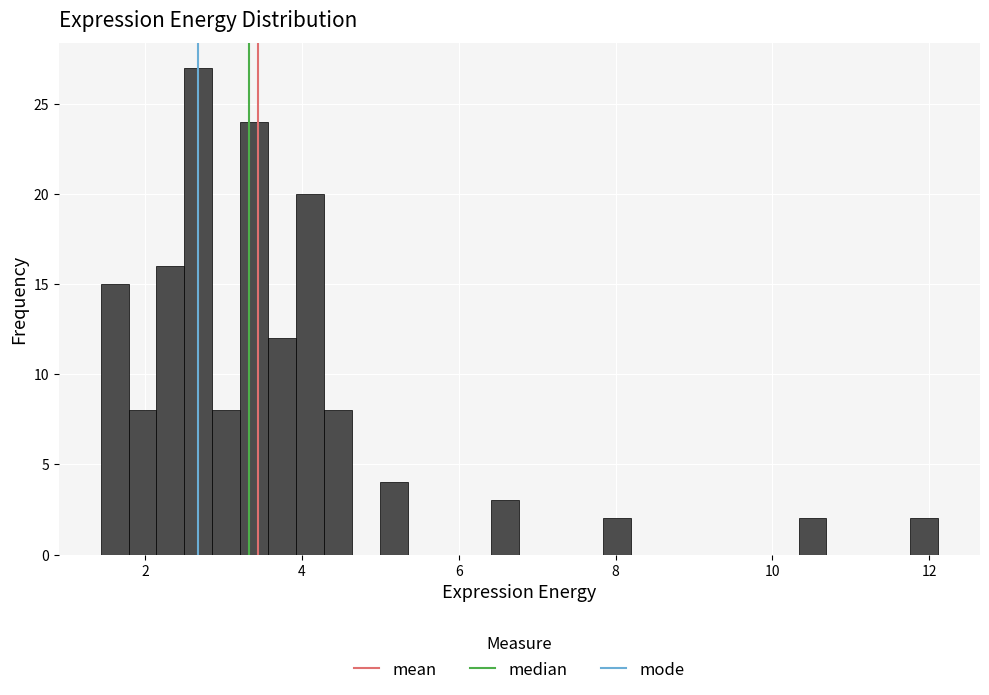

Around what value on the x-axis is the tallest bar? Give the approximate position of its centre, as read against the axis.

2.6